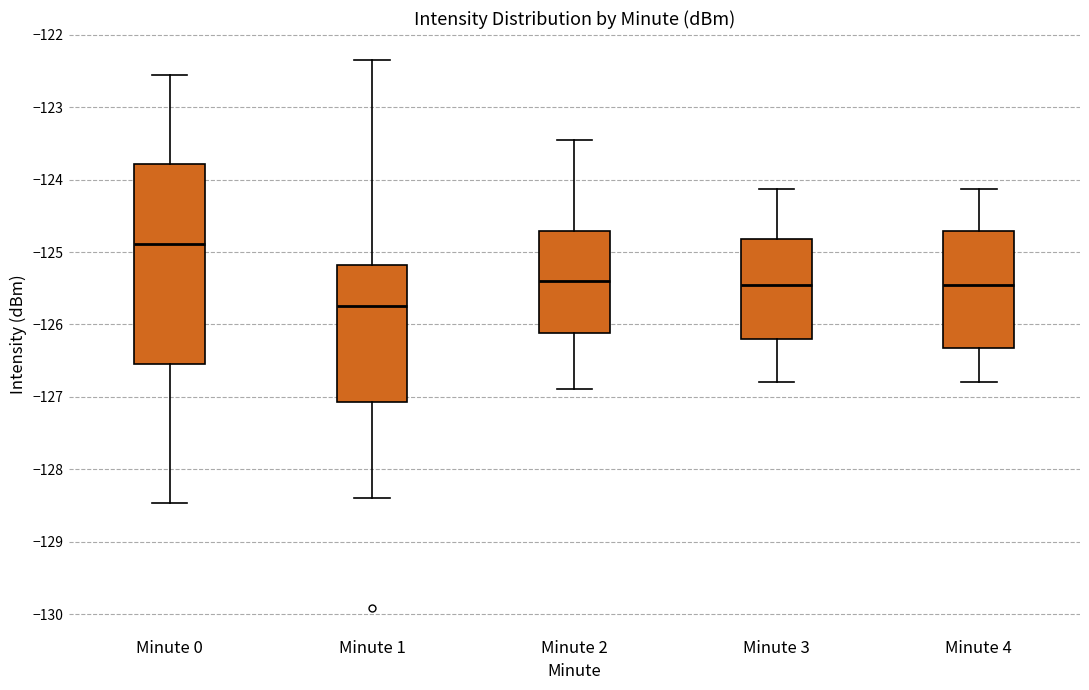

Which box has the highest median line?

Minute 0